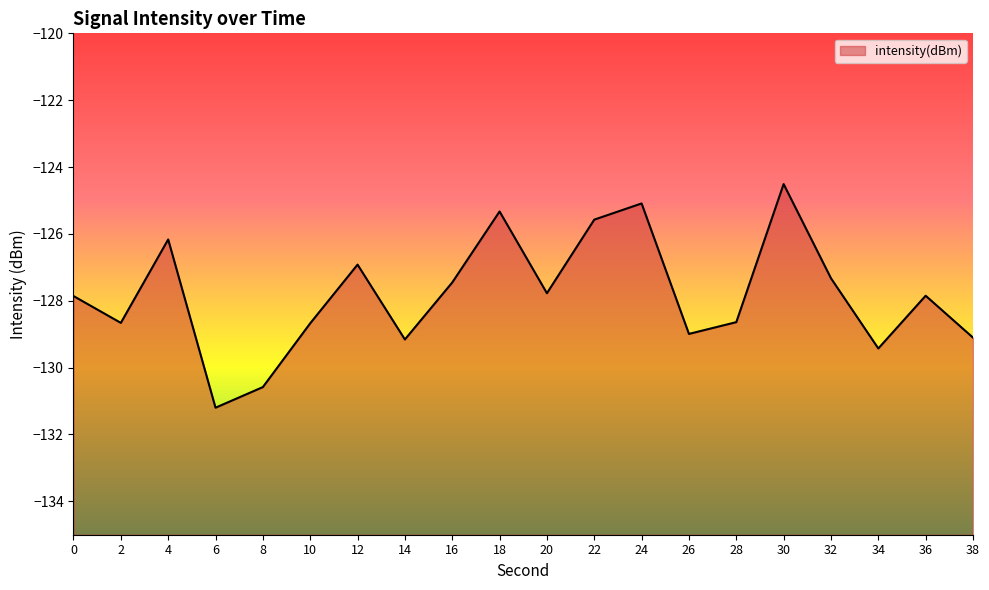

Where is the first local maximum?

4